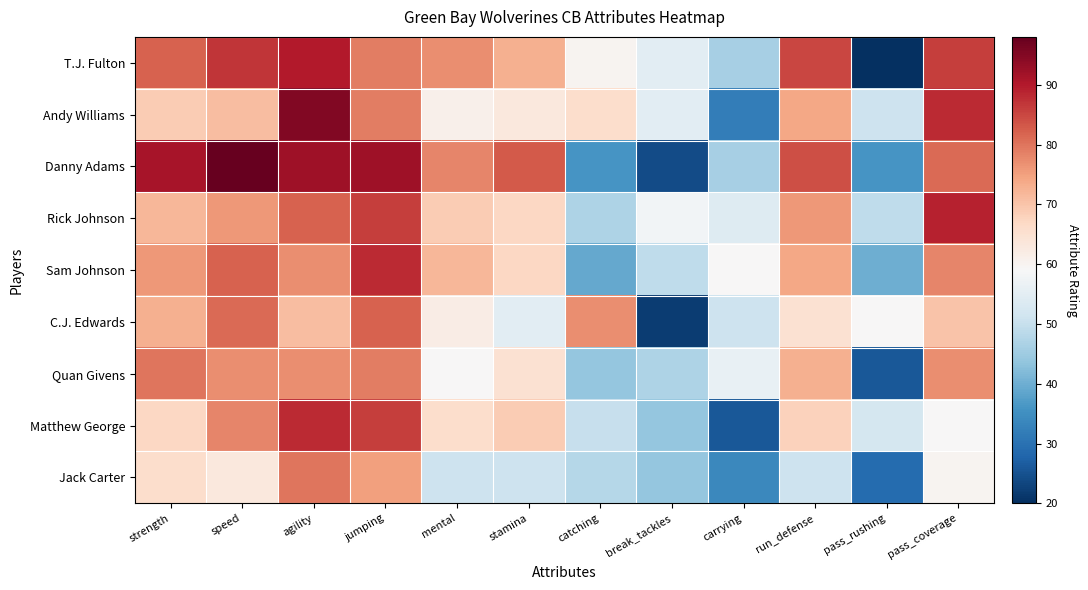

Which series has the largest total across all categories?

Danny Adams